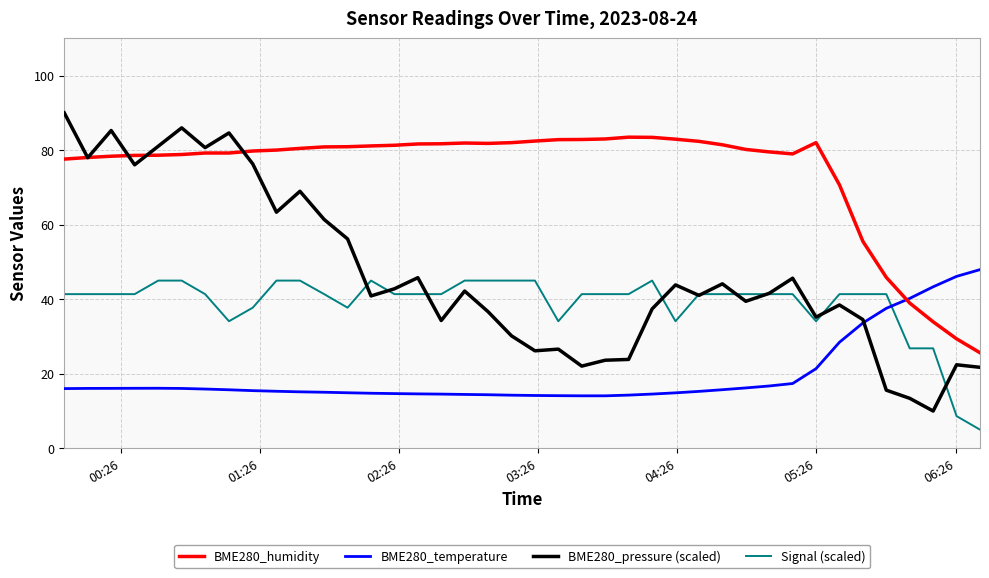

What is the difference between the maximum and second lowest values in the BME280_humidity series?

54.1